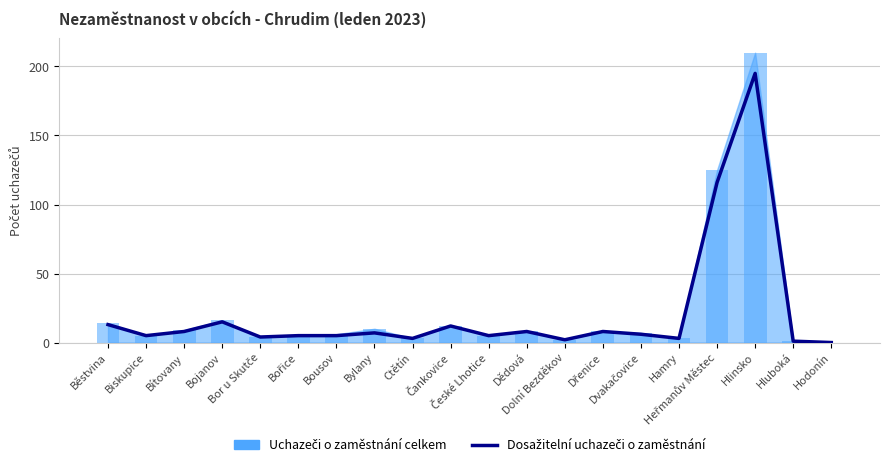

How many positive values are there?

19